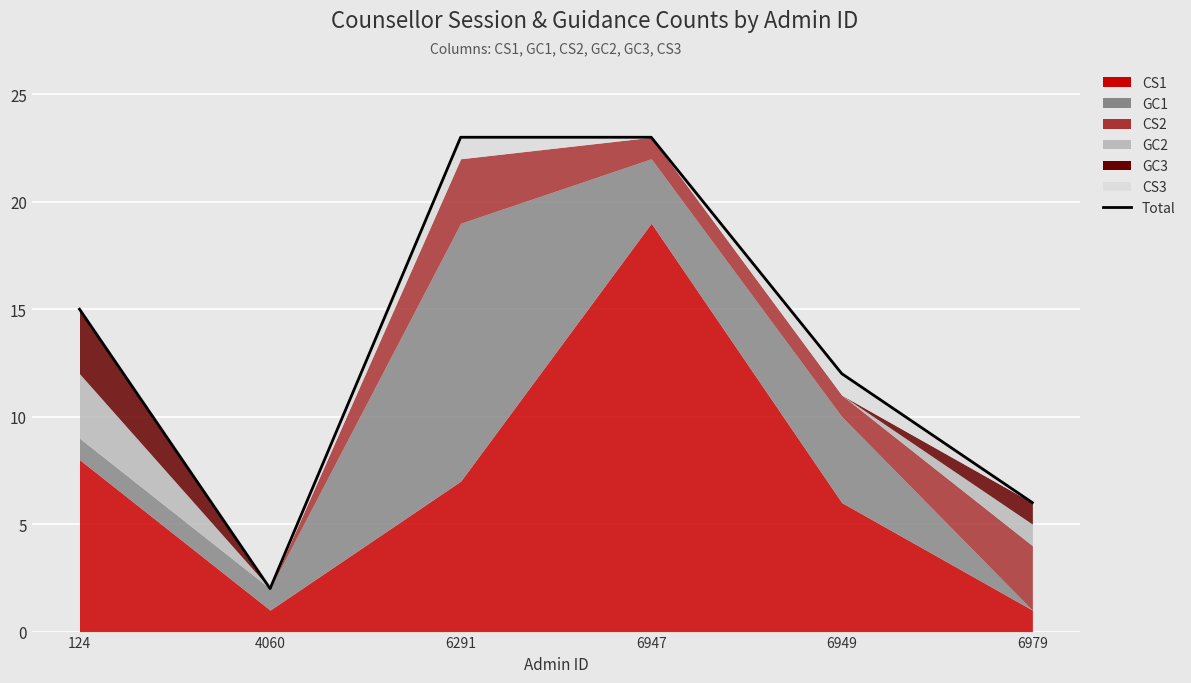

True or false: the data shows 21 at 6949.

False